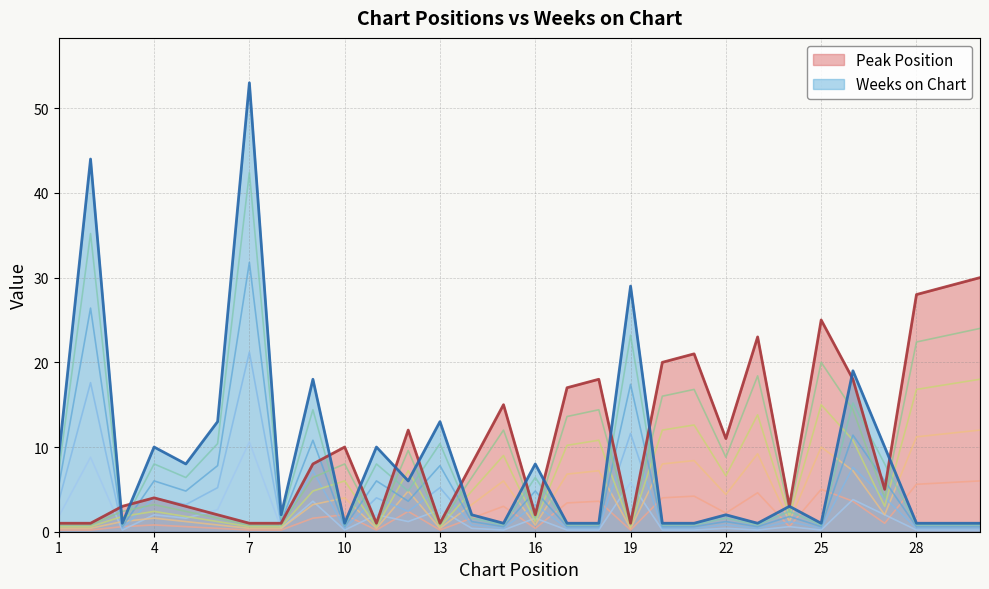

What is the highest value of the Peak Position series?

30